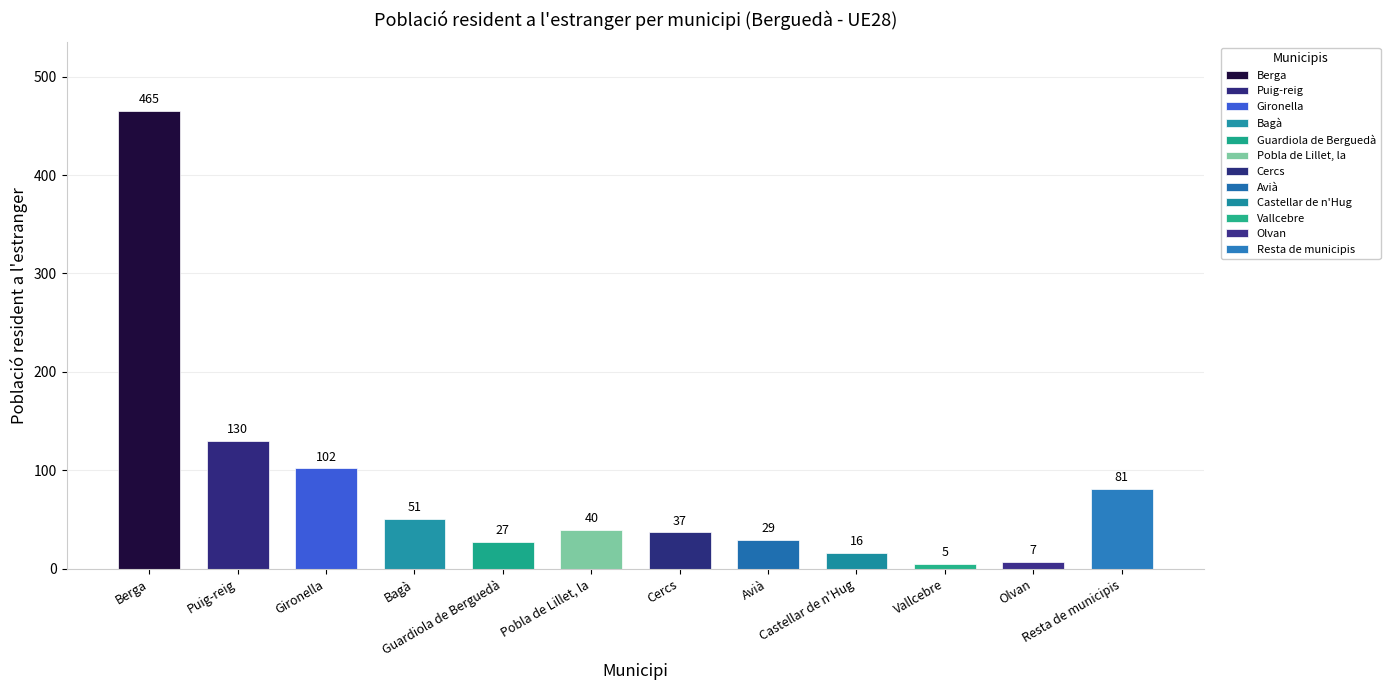

What is the difference between the second highest and minimum values?

125